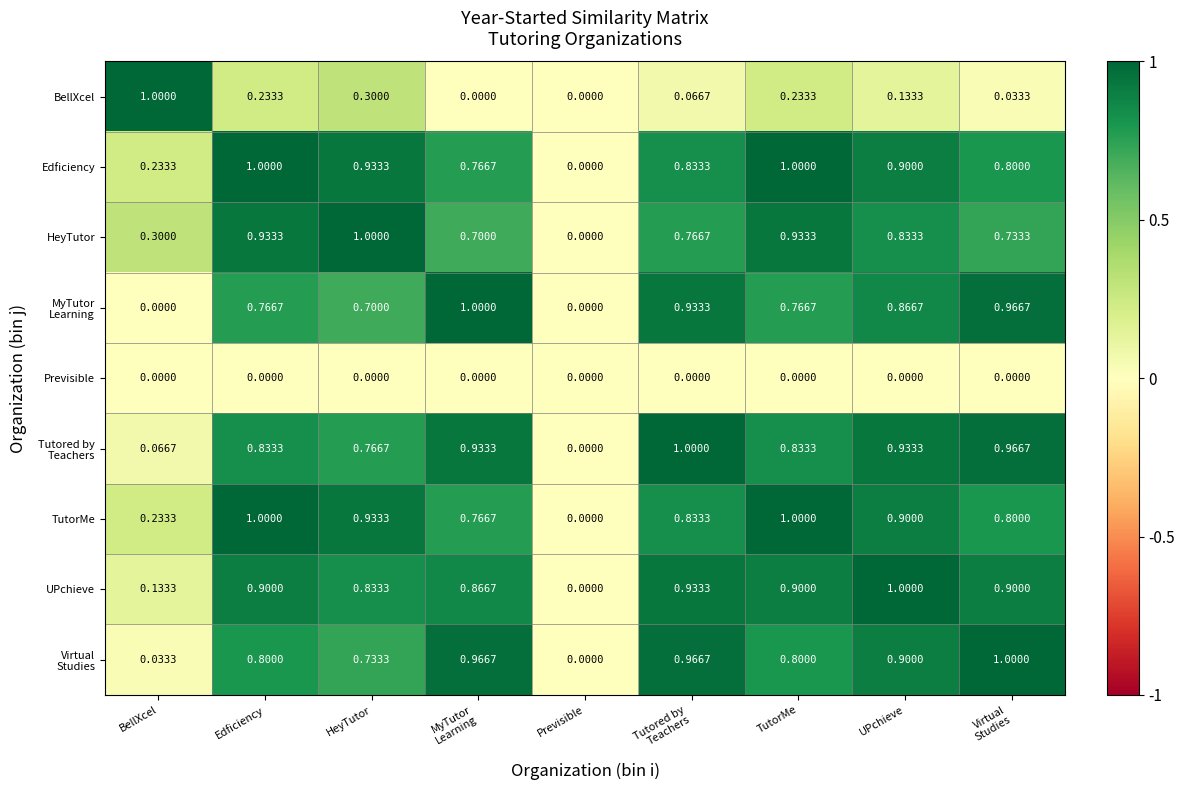

Which category has the highest value in the HeyTutor series?

HeyTutor